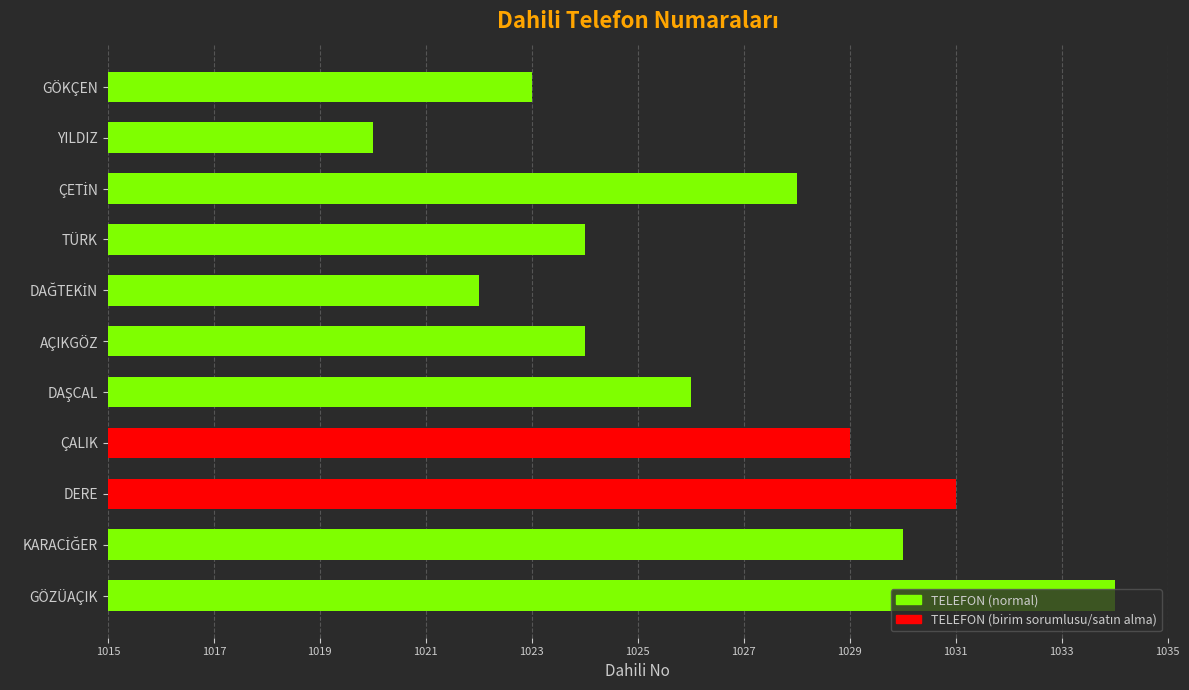

How many data points does each series have?

11